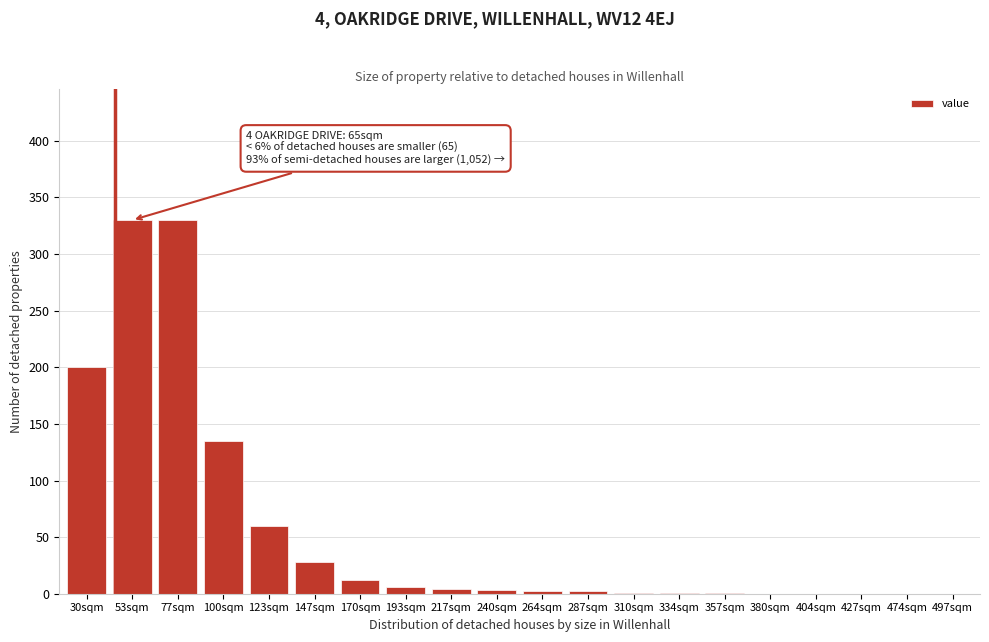

At which label is the value closest to 165?

100sqm